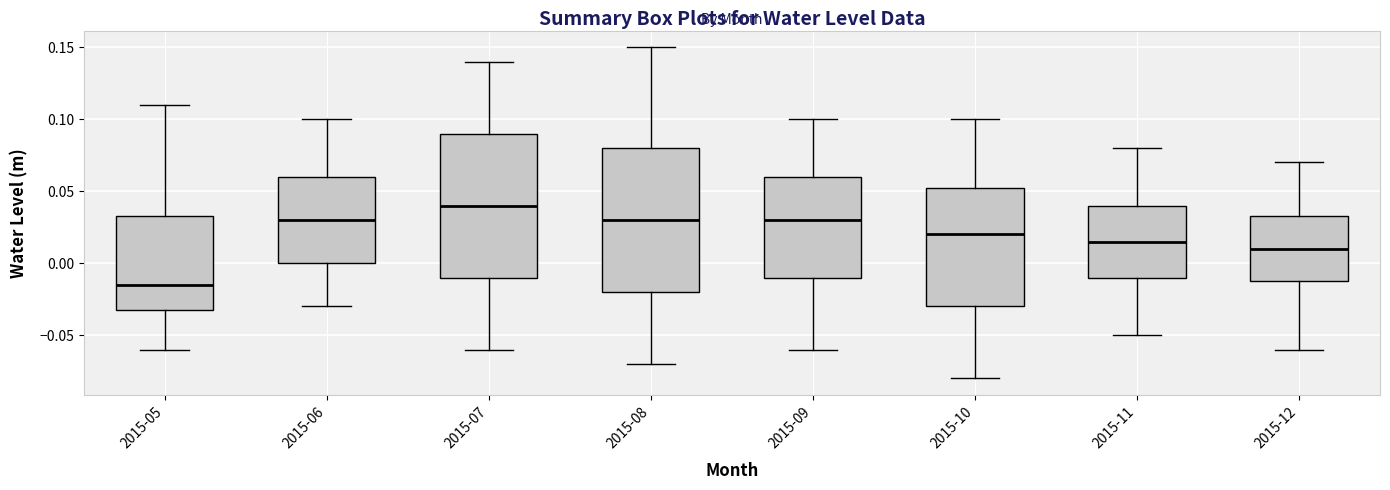

Reading left to right, read every box against the y-axis: the position of its median line, the range the box covers, and the ends of its whiskers. The values are not printed on the chart, so give them approximately, as read against the axis.

2015-05: median -0.015, box -0.030 to 0.035, whiskers -0.060 to 0.110
2015-06: median 0.030, box 0.000 to 0.060, whiskers -0.030 to 0.100
2015-07: median 0.040, box -0.010 to 0.090, whiskers -0.060 to 0.140
2015-08: median 0.030, box -0.020 to 0.080, whiskers -0.070 to 0.150
2015-09: median 0.030, box -0.010 to 0.060, whiskers -0.060 to 0.100
2015-10: median 0.020, box -0.030 to 0.055, whiskers -0.080 to 0.100
2015-11: median 0.015, box -0.010 to 0.040, whiskers -0.050 to 0.080
2015-12: median 0.010, box -0.010 to 0.035, whiskers -0.060 to 0.070